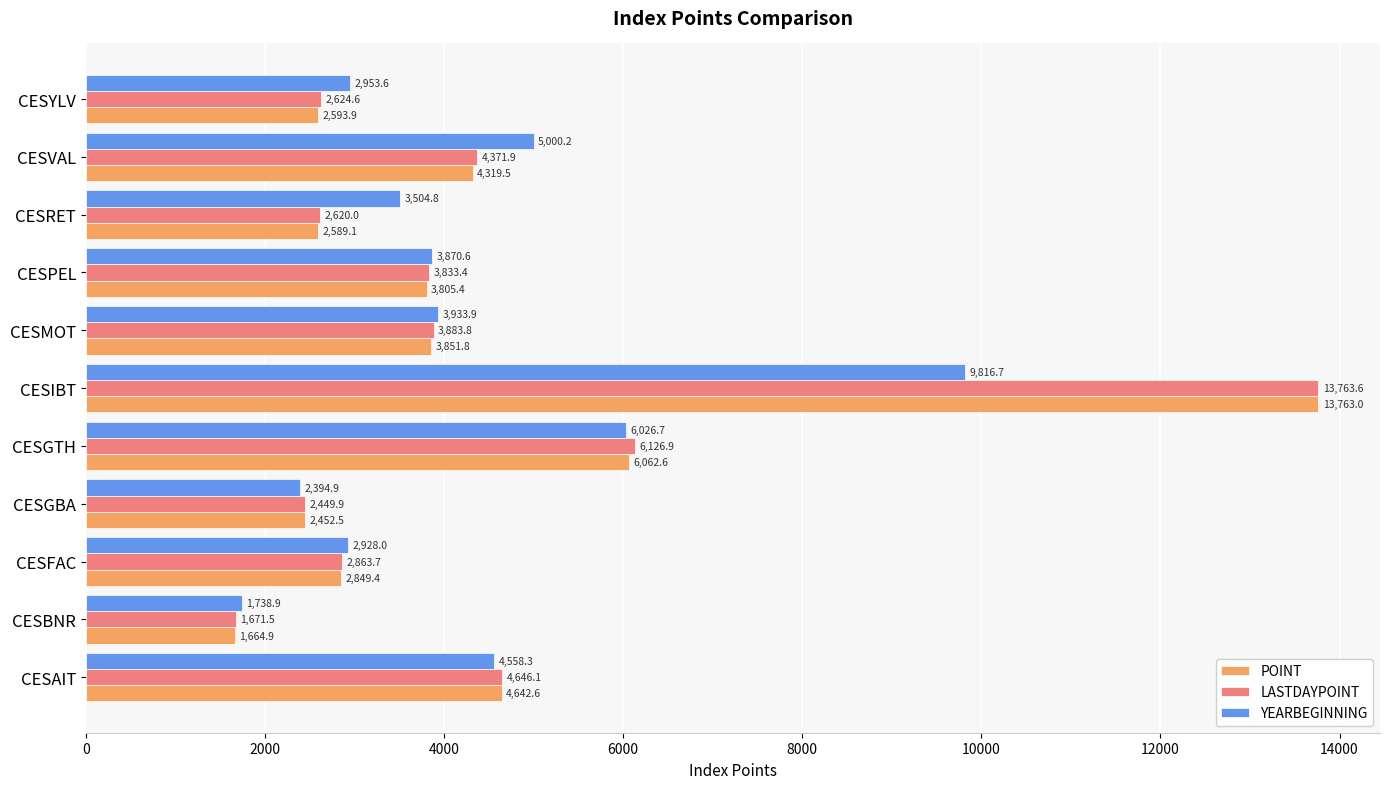

What are all the series names shown in the legend?

POINT, LASTDAYPOINT, YEARBEGINNING